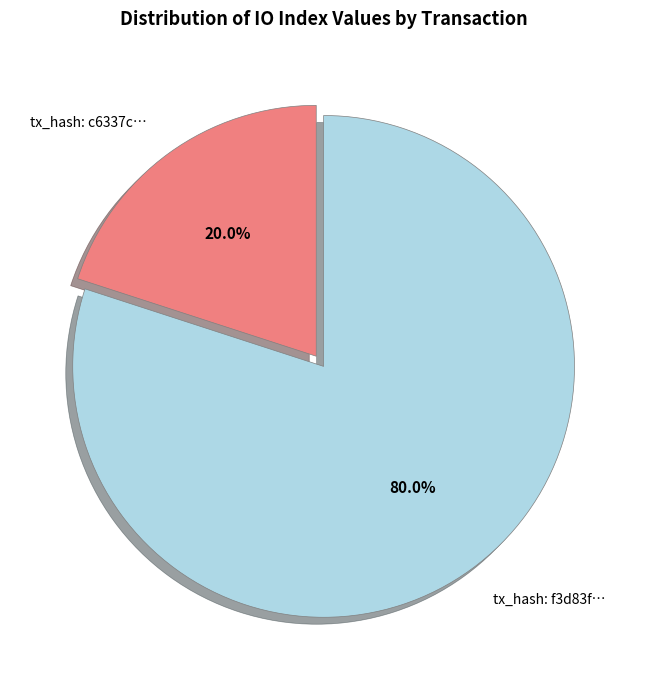

What is the smallest slice in the pie chart?

tx_hash: c6337c…